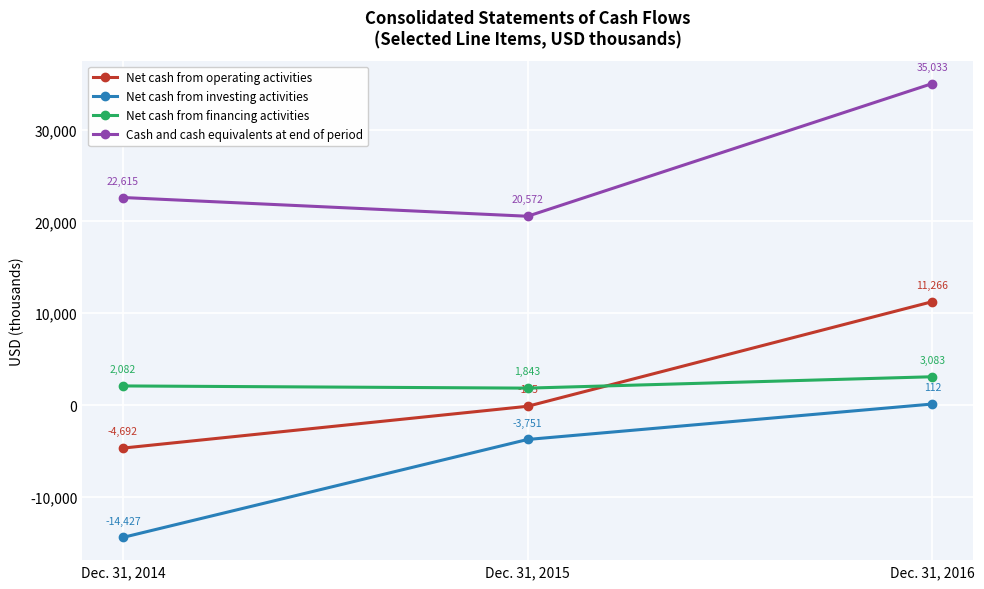

Reading right to left, list all the values displayed in this chart.

Net cash from operating activities: 11266	-135	-4692
Net cash from investing activities: 112	-3751	-14427
Net cash from financing activities: 3083	1843	2082
Cash and cash equivalents at end of period: 35033	20572	22615